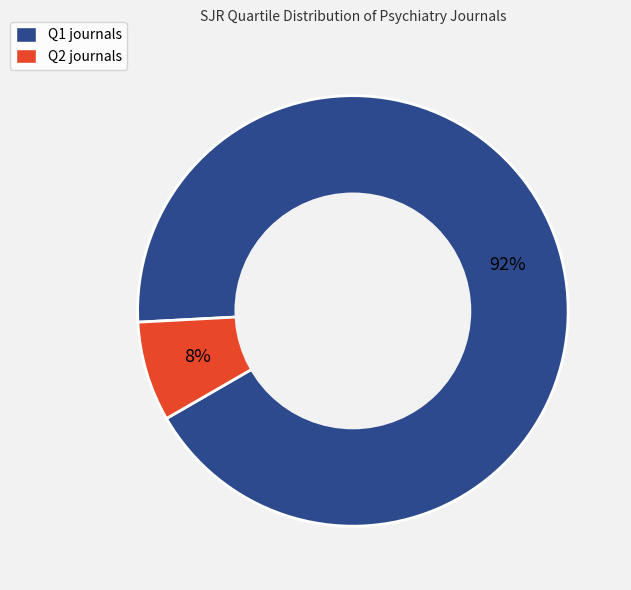

To the nearest percent, what is the combined percentage of Q1 journals and Q2 journals?

100%